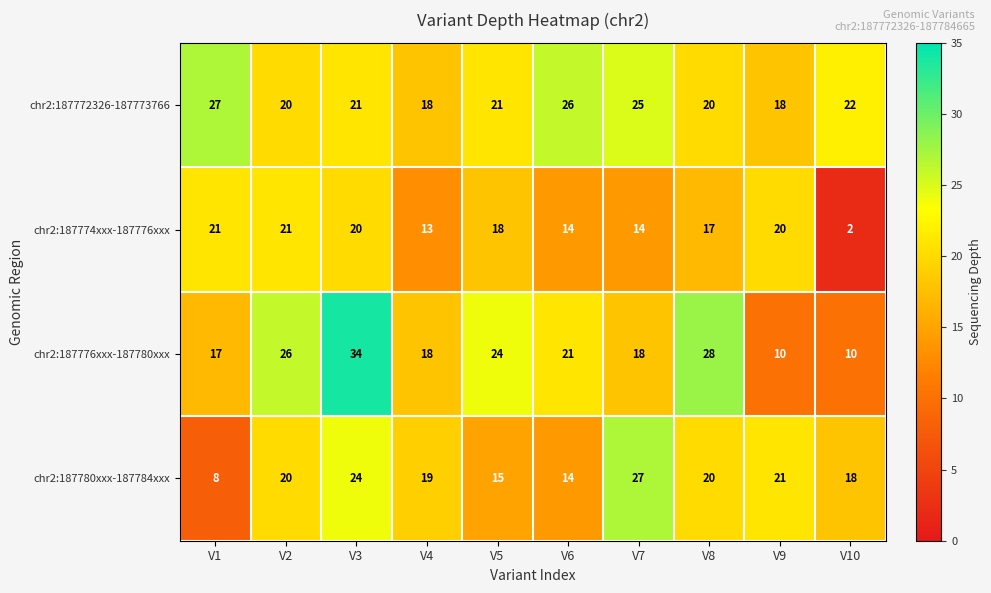

The value of chr2:187780xxx-187784xxx at V8 is 10. True or false?

False